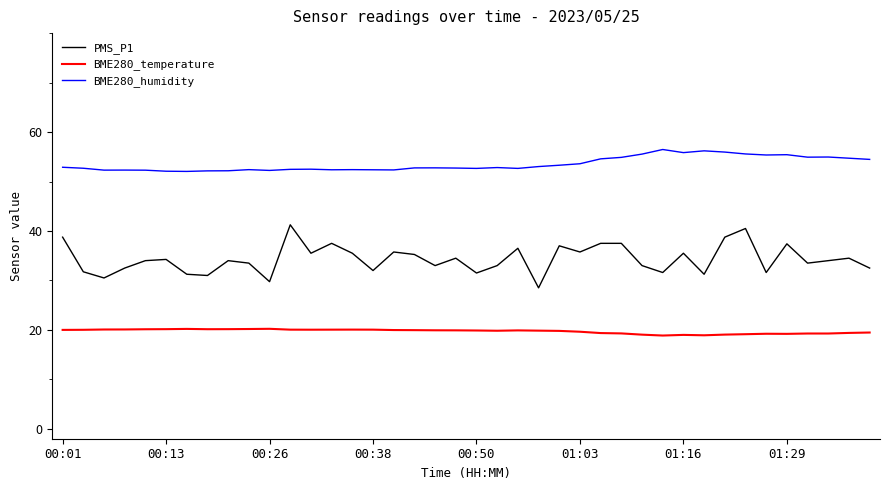

Which series has the largest range (max minus min)?

PMS_P1